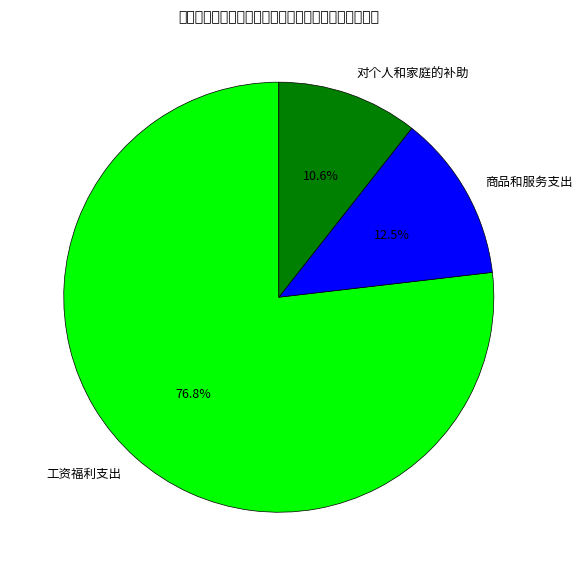

Between 工资福利支出 and 对个人和家庭的补助, which is larger?

工资福利支出